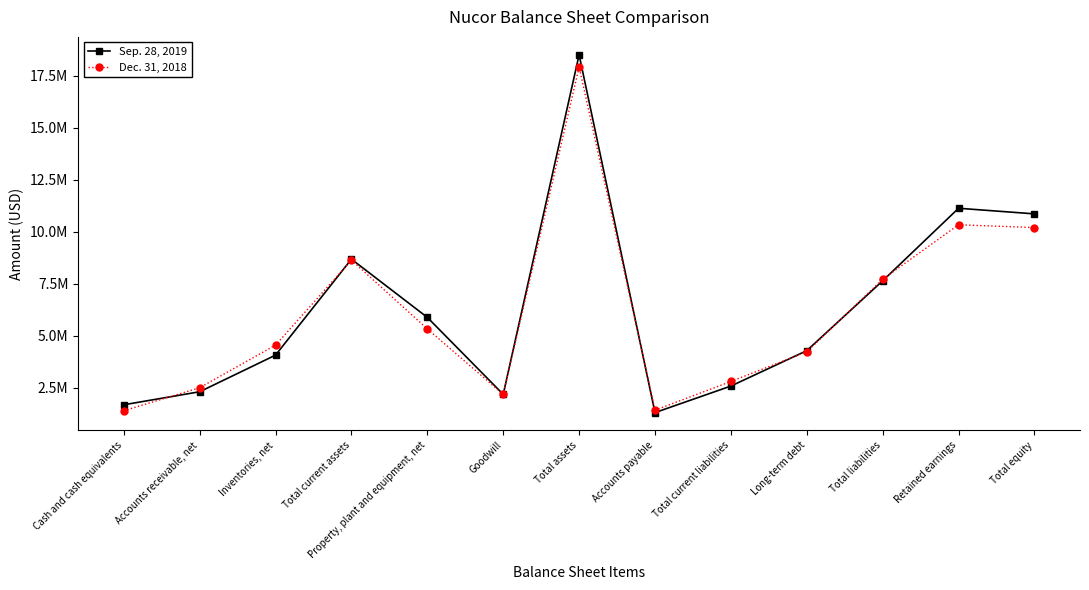

What is the sum of all Sep. 28, 2019 values?

81155674